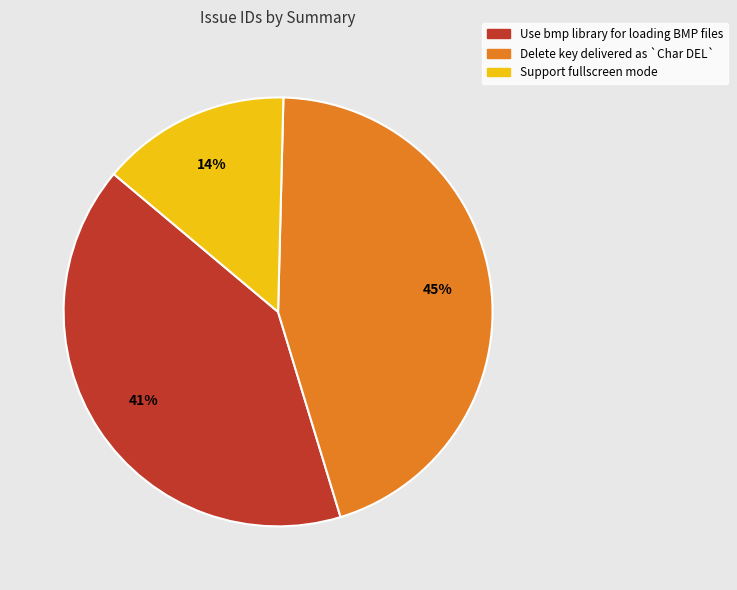

Which slice is the smallest?

Support fullscreen mode